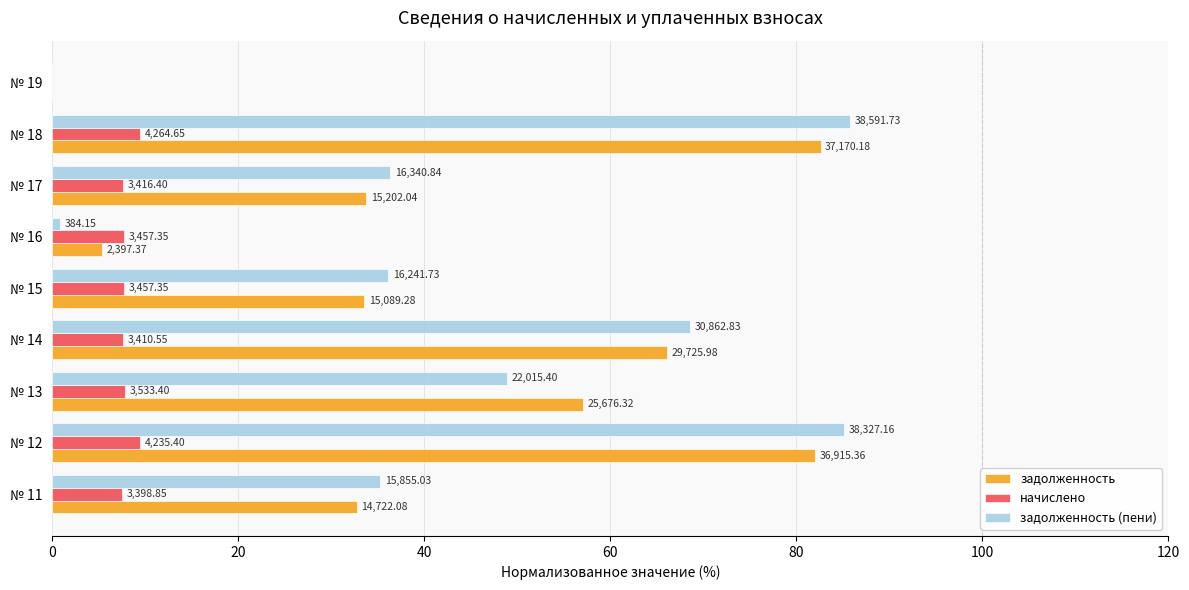

What is the value of the задолженность (пени) bar at the 2nd from the left?

85.2